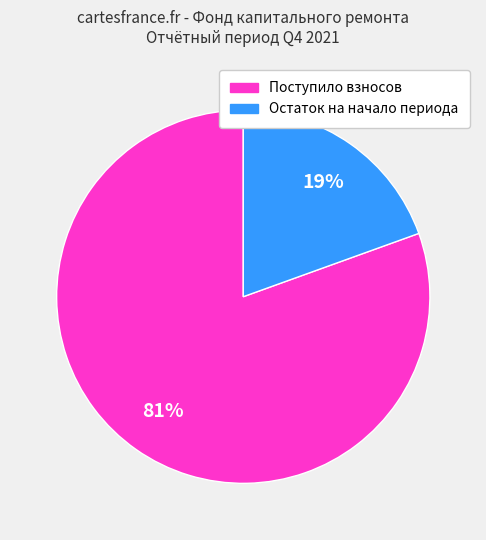

To the nearest percent, what is the average slice percentage?

50%